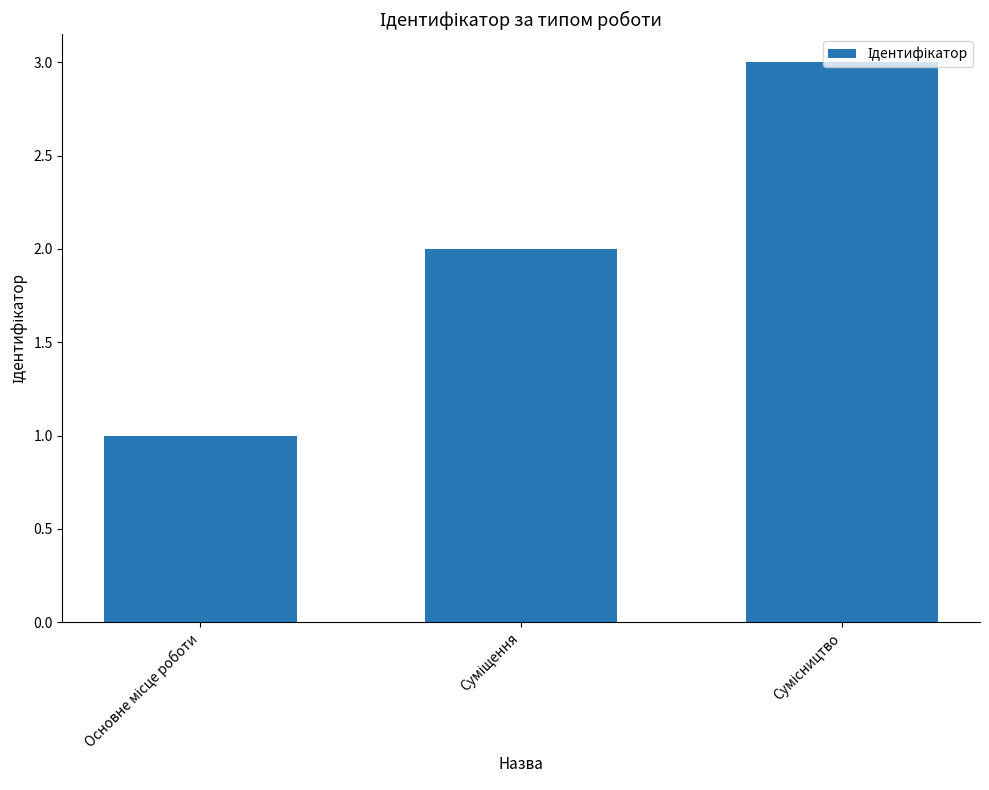

What is the sum of all values?

6